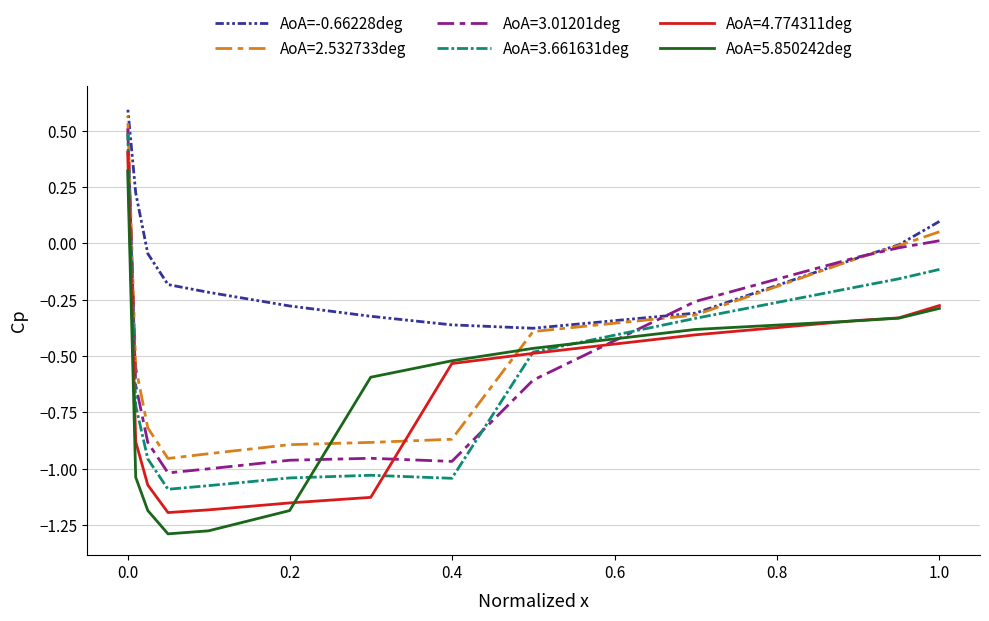

Count the number of values greater than 0.

3